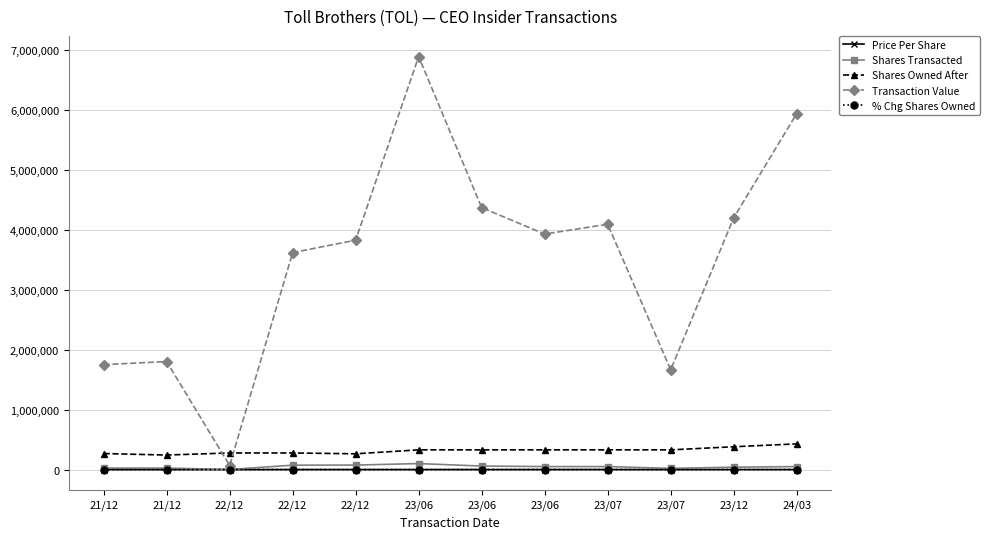

What is the sum of all Shares Transacted values?

569000.0